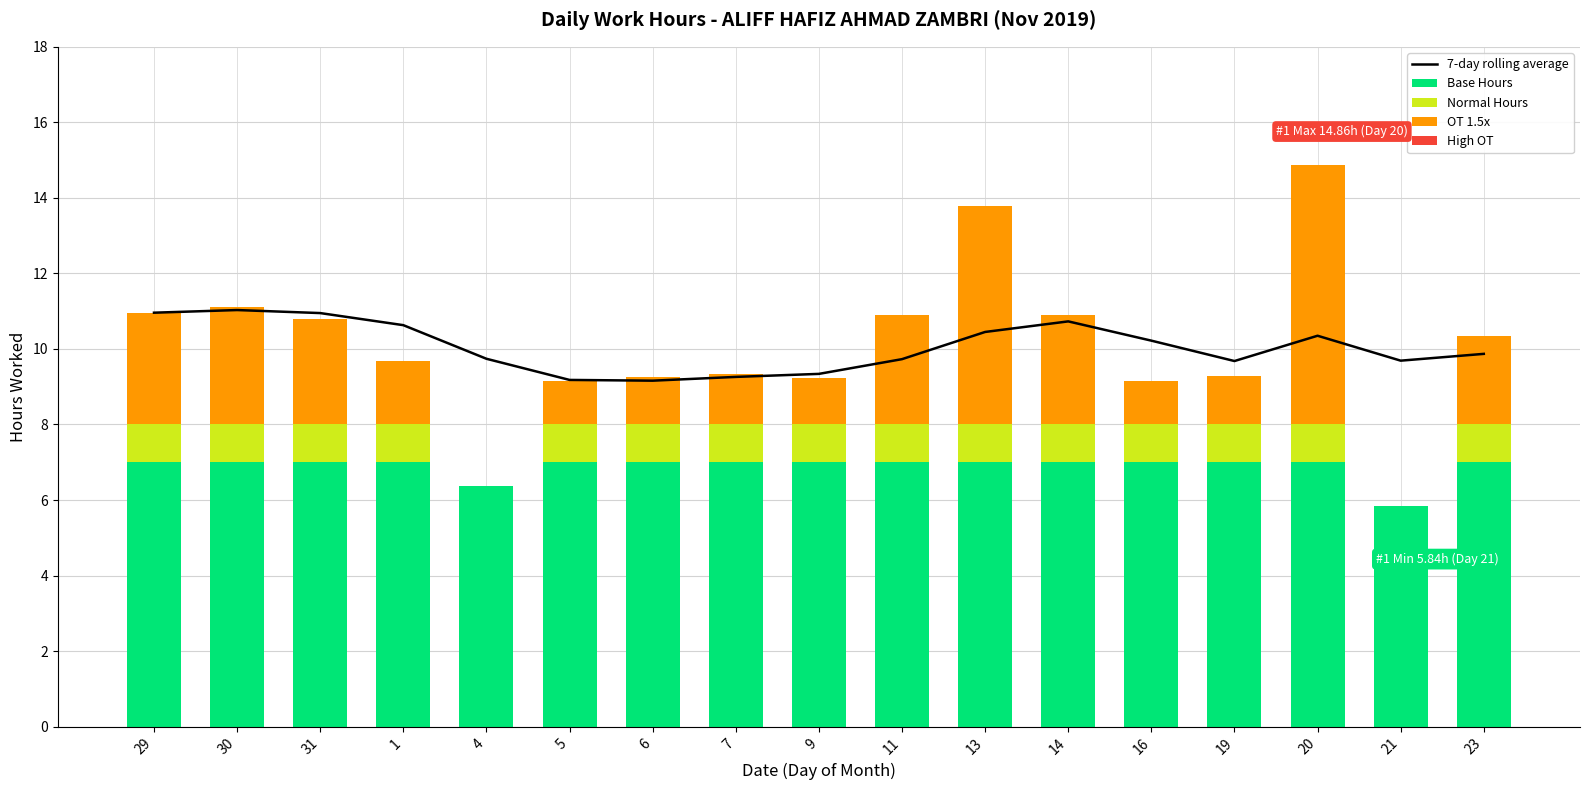

Reading left to right, transcribe all the data shown in this chart.

7-day rolling average: 11.0	11.0	10.9	10.6	9.7	9.2	9.2	9.3	9.3	9.7	10.4	10.7	10.2	9.7	10.3	9.7	9.9
Base Hours: 7.0	7.0	7.0	7.0	6.4	7.0	7.0	7.0	7.0	7.0	7.0	7.0	7.0	7.0	7.0	5.8	7.0
Normal Hours: 1.0	1.0	1.0	1.0	0.0	1.0	1.0	1.0	1.0	1.0	1.0	1.0	1.0	1.0	1.0	0.0	1.0
OT 1.5x: 3.0	3.1	2.8	1.7	0.0	1.1	1.3	1.3	1.2	2.9	5.8	2.9	1.1	1.3	6.9	0.0	2.3
High OT: 0.0	0.0	0.0	0.0	0.0	0.0	0.0	0.0	0.0	0.0	0.0	0.0	0.0	0.0	0.0	0.0	0.0